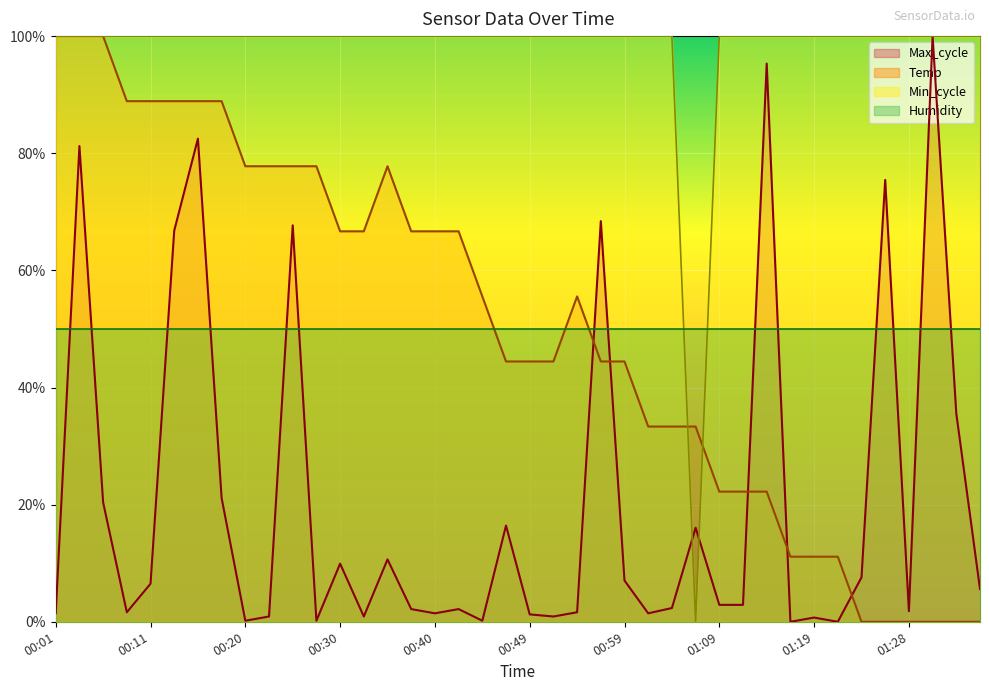

Which category has the highest value in the Max_cycle series?

01:31